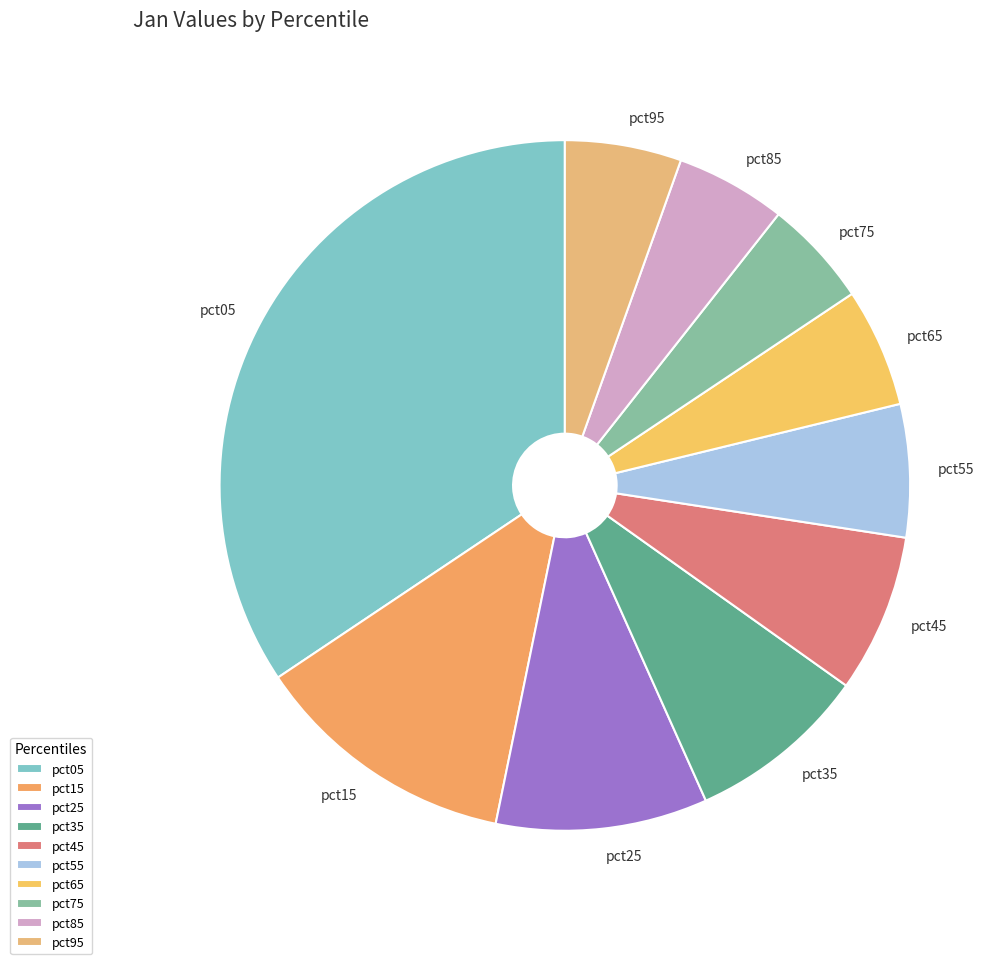

Does pct95 account for over 50% of the chart?

No